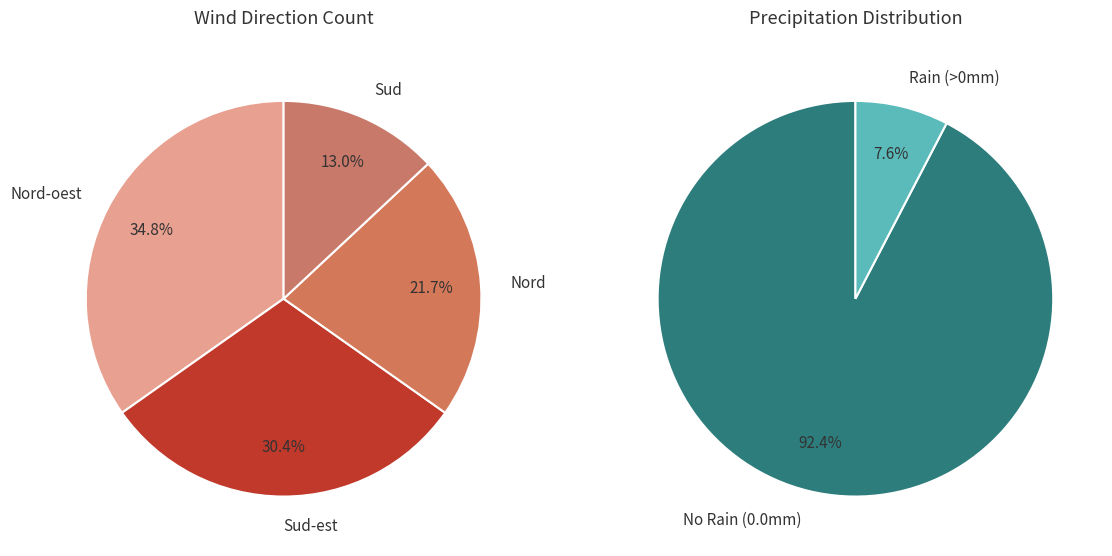

To the nearest percent, what percentage of the pie is Nord?

22%